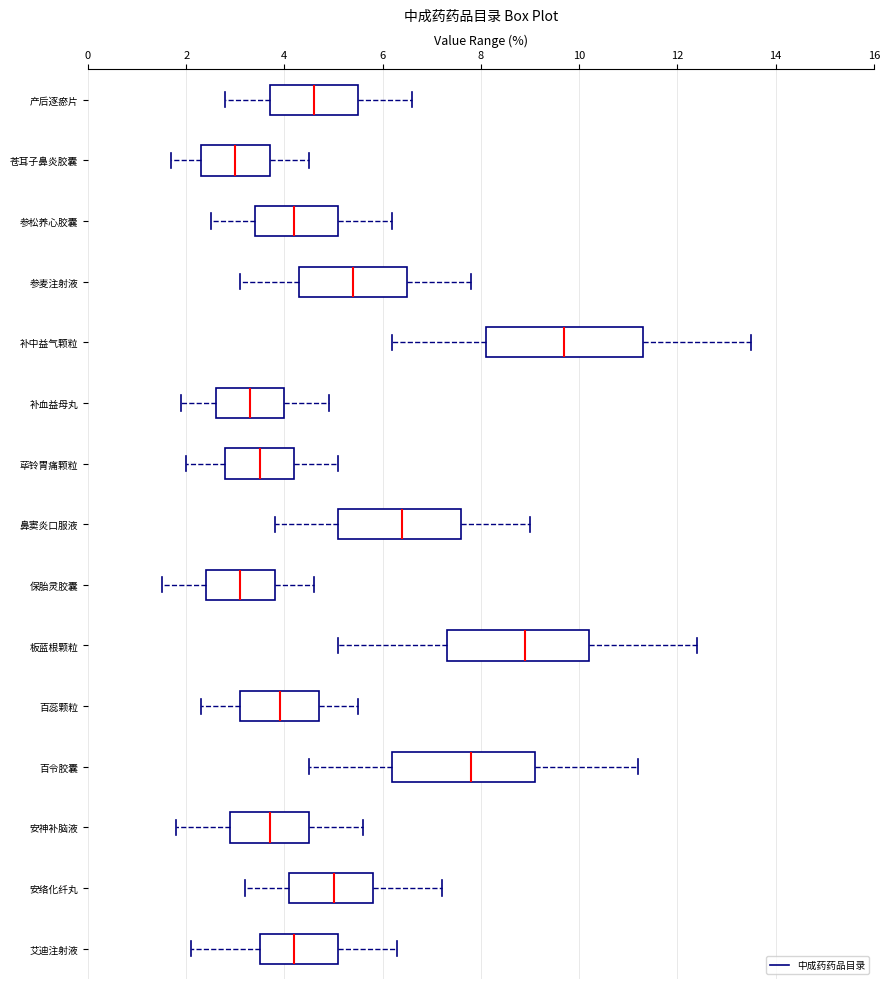

Reading bottom to top, transcribe this box plot: for each box, give where its median line is, the range the box spans, and where its two whiskers end, as read against the x-axis. The values are not printed on the chart, so give them approximately, as read against the axis.

艾迪注射液: median 4.2, box 3.6 to 5.2, whiskers 2.2 to 6.4
安络化纤丸: median 5.0, box 4.2 to 5.8, whiskers 3.2 to 7.2
安神补脑液: median 3.8, box 3.0 to 4.6, whiskers 1.8 to 5.6
百令胶囊: median 7.8, box 6.2 to 9.2, whiskers 4.6 to 11.2
百蕊颗粒: median 4.0, box 3.2 to 4.8, whiskers 2.4 to 5.6
板蓝根颗粒: median 9.0, box 7.4 to 10.2, whiskers 5.2 to 12.4
保胎灵胶囊: median 3.2, box 2.4 to 3.8, whiskers 1.6 to 4.6
鼻窦炎口服液: median 6.4, box 5.2 to 7.6, whiskers 3.8 to 9.0
荜铃胃痛颗粒: median 3.6, box 2.8 to 4.2, whiskers 2.0 to 5.2
补血益母丸: median 3.4, box 2.6 to 4.0, whiskers 2.0 to 5.0
补中益气颗粒: median 9.8, box 8.2 to 11.4, whiskers 6.2 to 13.6
参麦注射液: median 5.4, box 4.4 to 6.6, whiskers 3.2 to 7.8
参松养心胶囊: median 4.2, box 3.4 to 5.2, whiskers 2.6 to 6.2
苍耳子鼻炎胶囊: median 3.0, box 2.4 to 3.8, whiskers 1.8 to 4.6
产后逐瘀片: median 4.6, box 3.8 to 5.6, whiskers 2.8 to 6.6